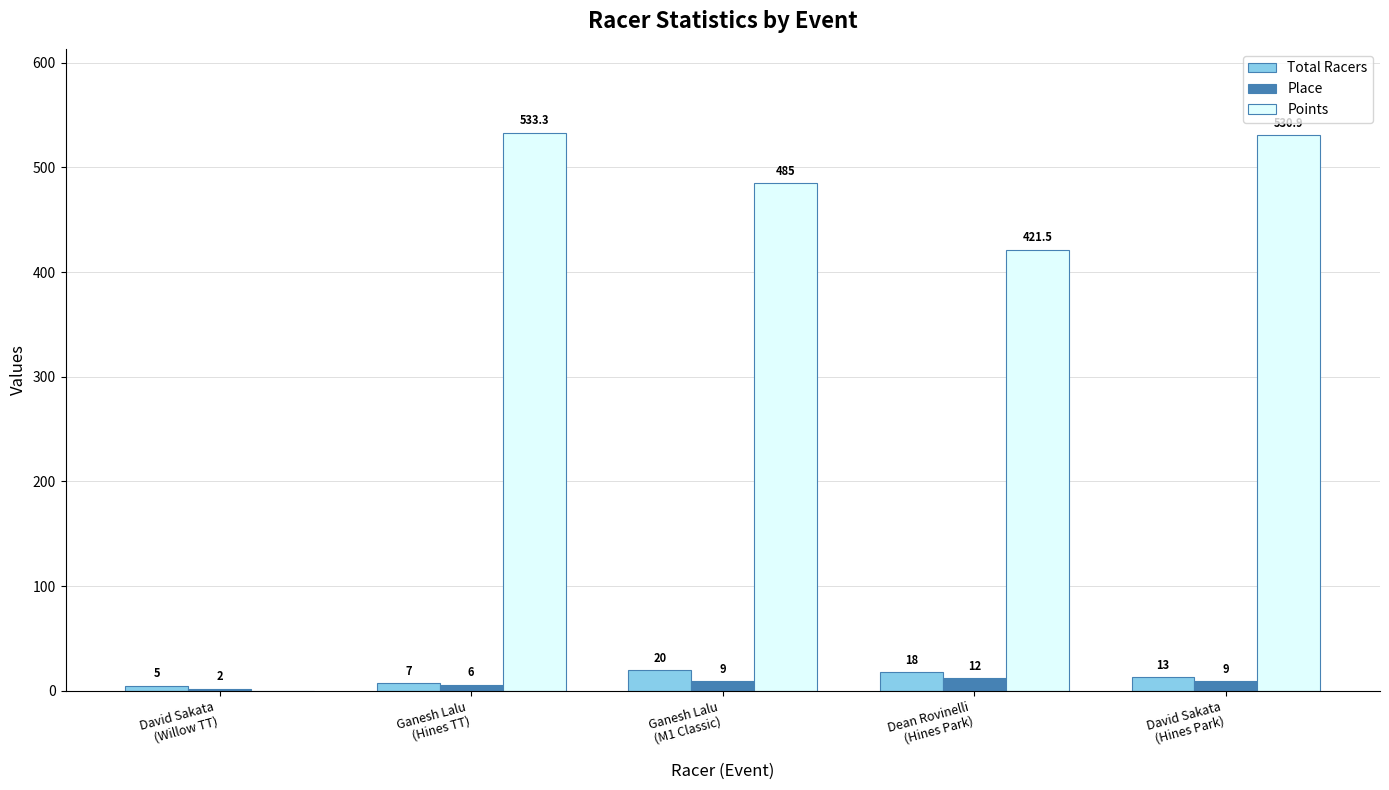

The Points series shows 294.4 at Ganesh Lalu
(M1 Classic). True or false?

False